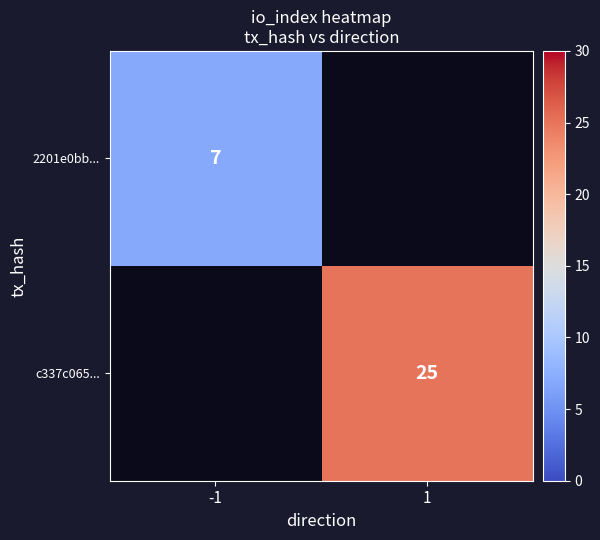

True or false: 2201e0bb... has a value of 2 at -1.

False